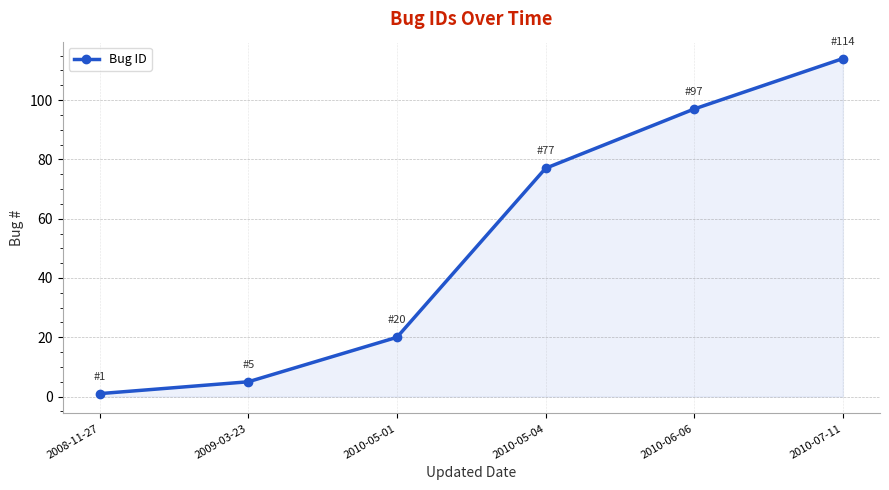

What is the ratio of the value at 2010-07-11 to the value at 2010-05-01?

5.7